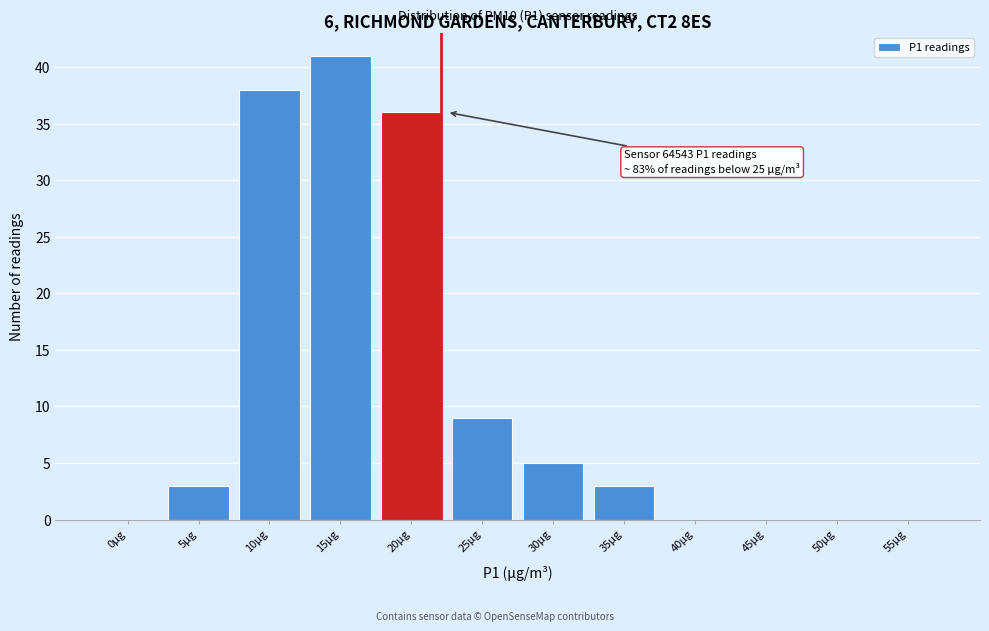

Reading left to right, extract all data points from this chart.

0µg=0	5µg=3	10µg=38	15µg=41	20µg=36	25µg=9	30µg=5	35µg=3	40µg=0	45µg=0	50µg=0	55µg=0